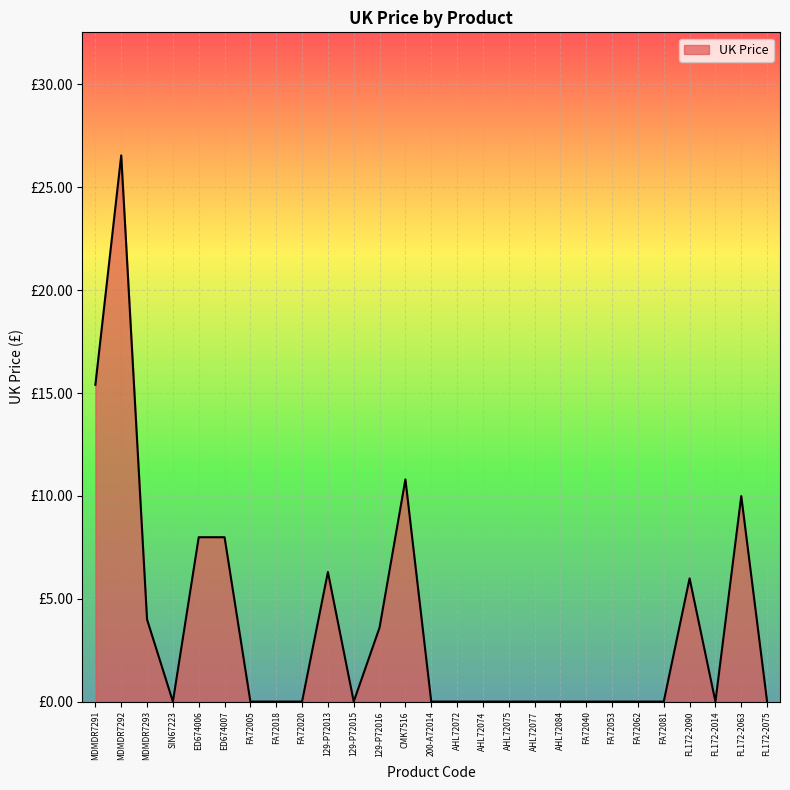

Which label corresponds to the largest value in the chart?

MDMDR7292